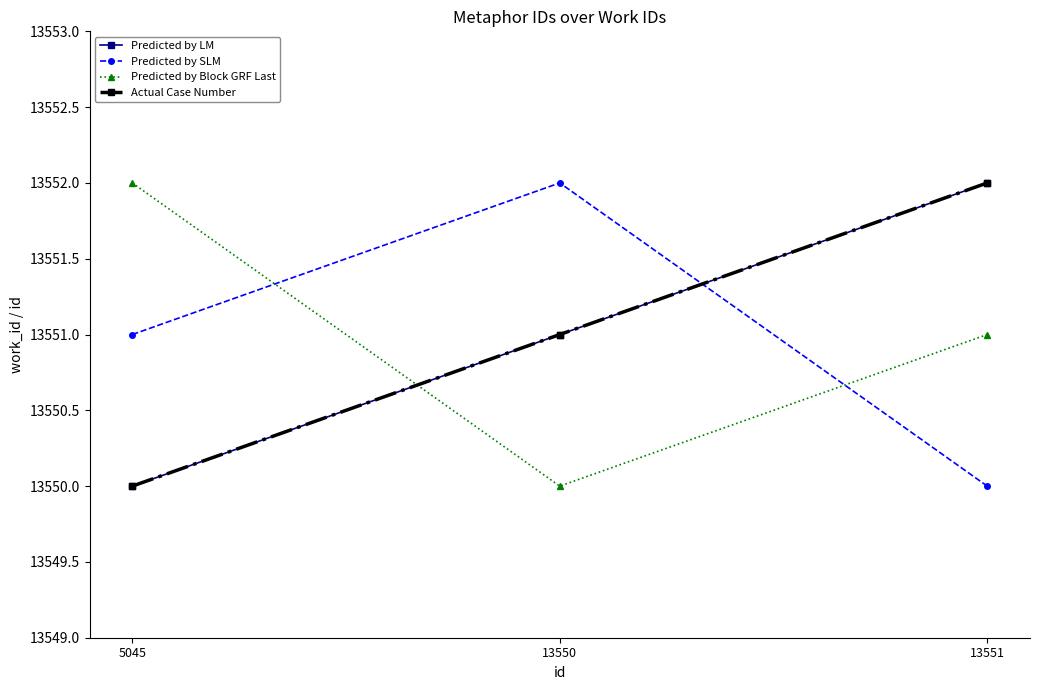

Which series has the largest total across all categories?

Predicted by LM